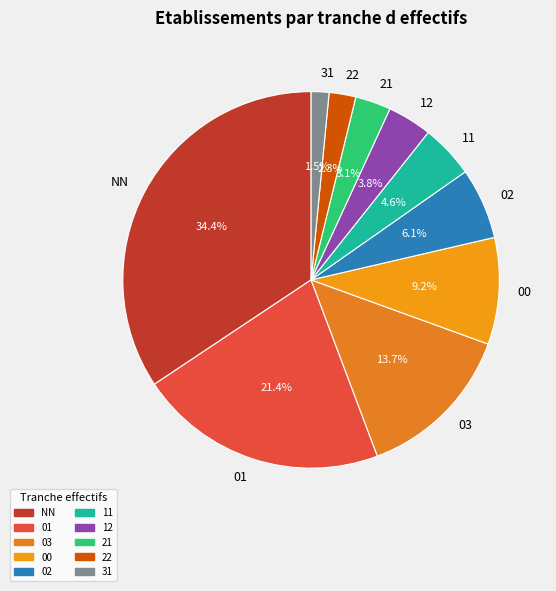

How many segments does this pie chart have?

10